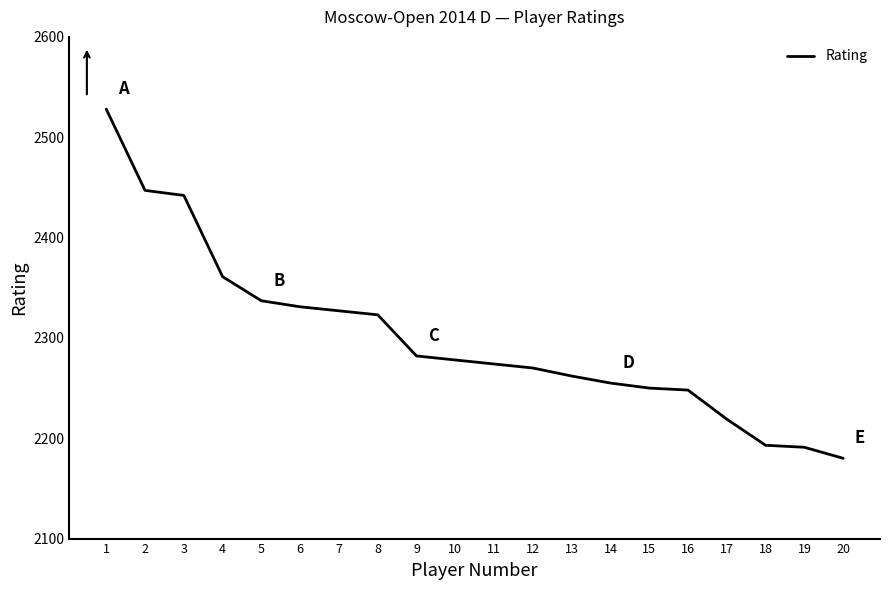

What is the smallest value displayed?

2180